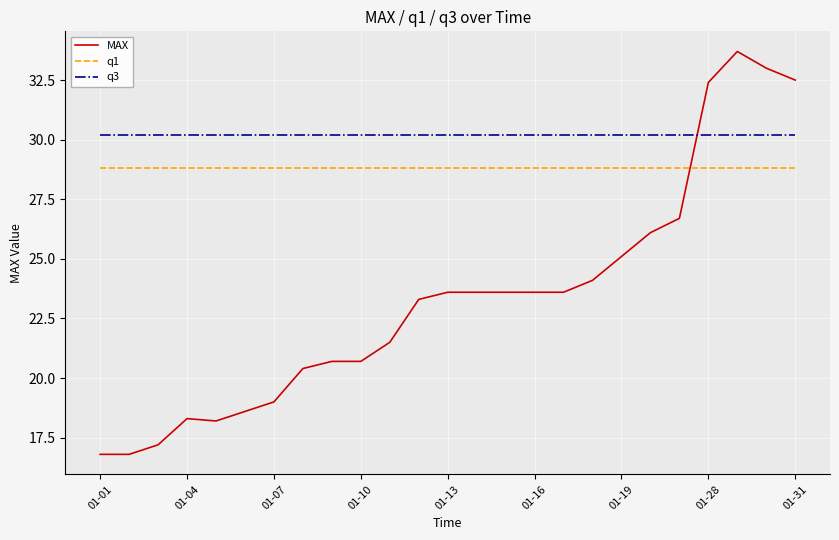

Which series has the widest spread of values?

MAX